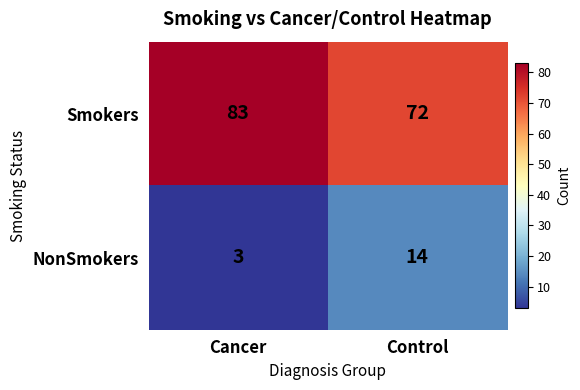

Which category has the highest value in the Smokers series?

Cancer